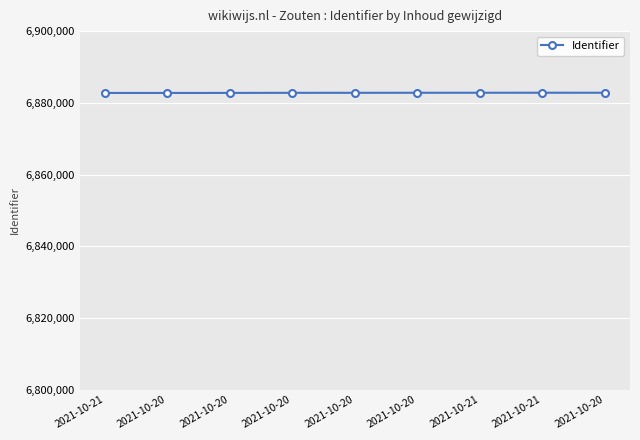

How many lines are shown in the chart?

1